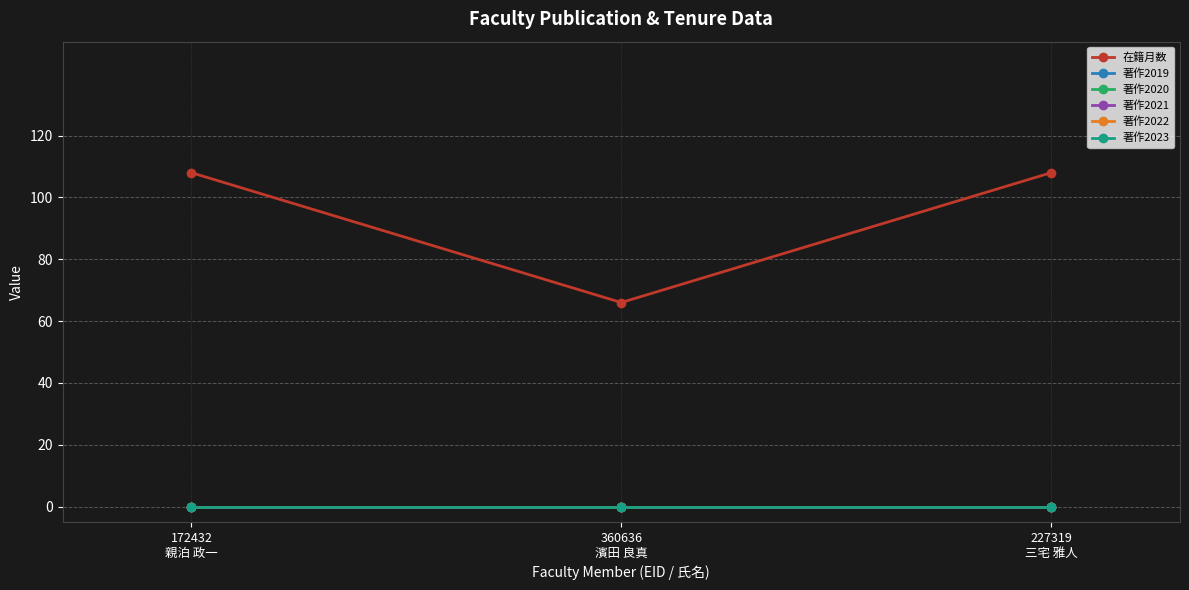

What position from the left is 227319
三宅 雅人?

3